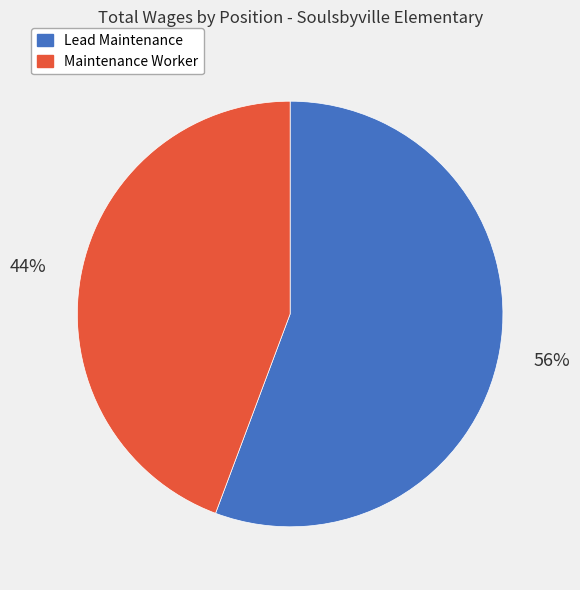

True or false: Maintenance Worker accounts for 44% of the total.

True